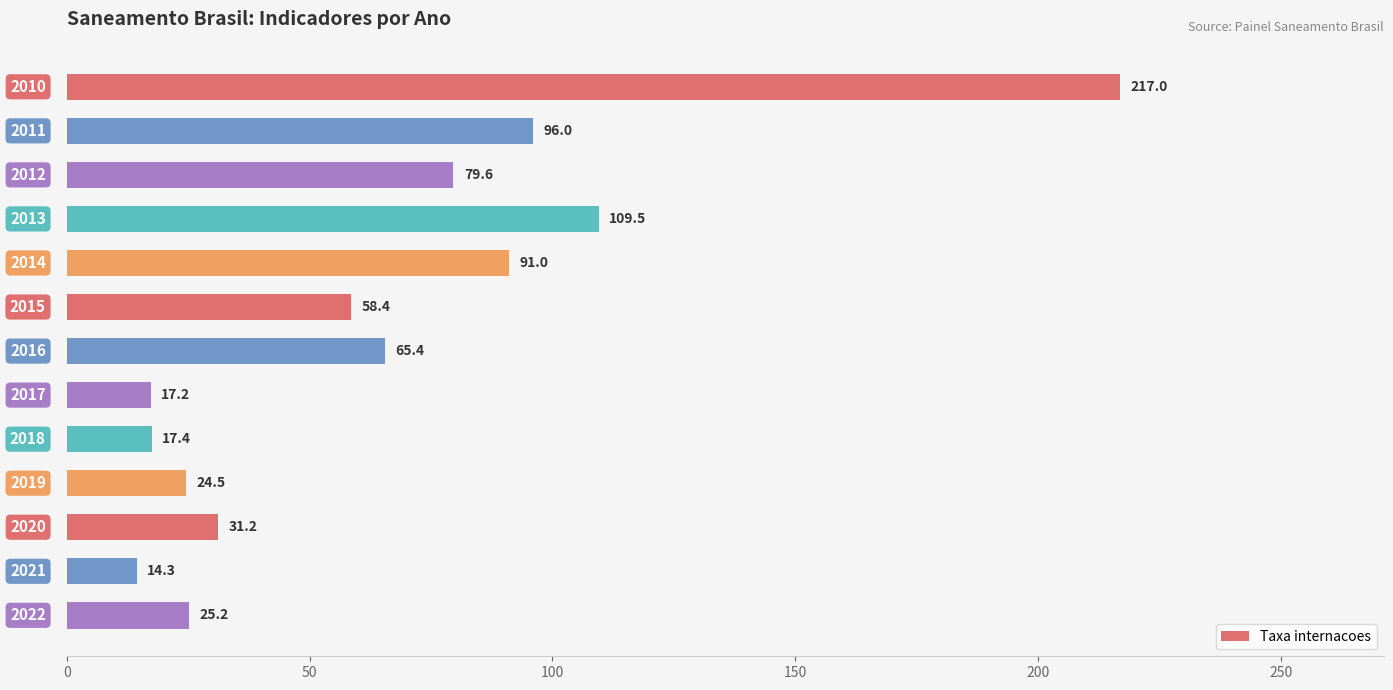

How many values are below 58?

6